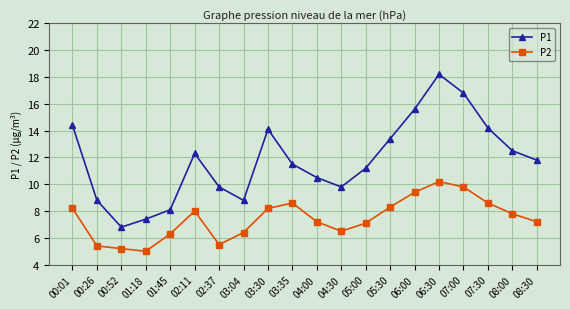

Rank the series by their average value, from lowest to highest.

P2, P1